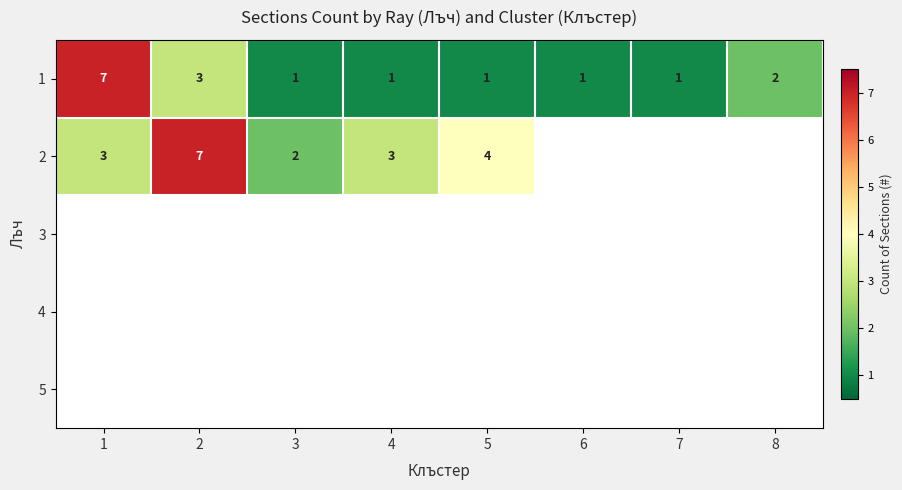

How many values in the 1 series exceed 1?

3